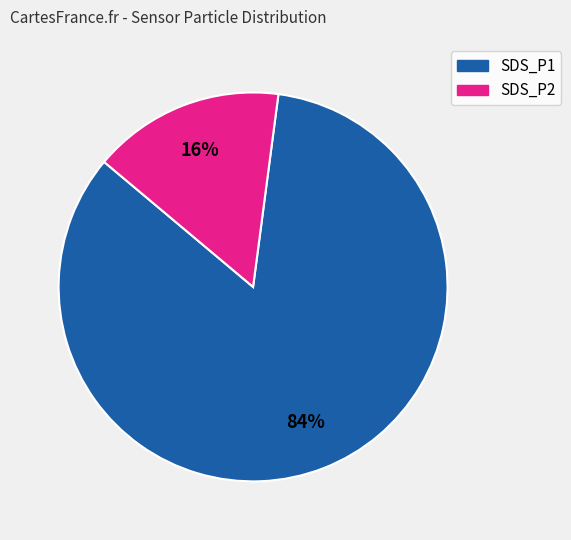

Which slice is the smallest?

SDS_P2